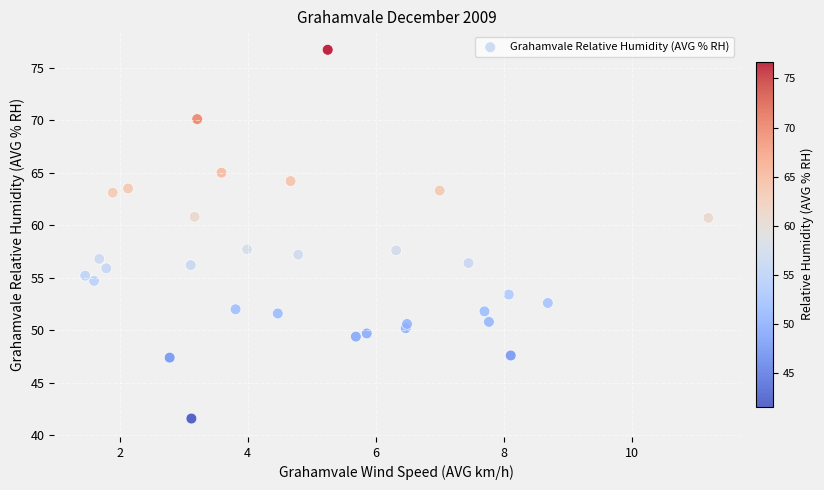

What is the range of Y values (max minus min)?

35.1